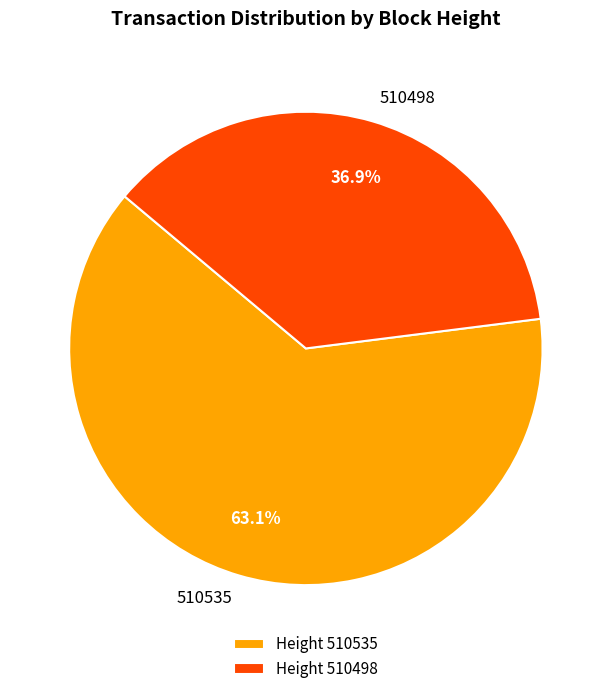

To the nearest percent, what portion does 510498 represent?

37%